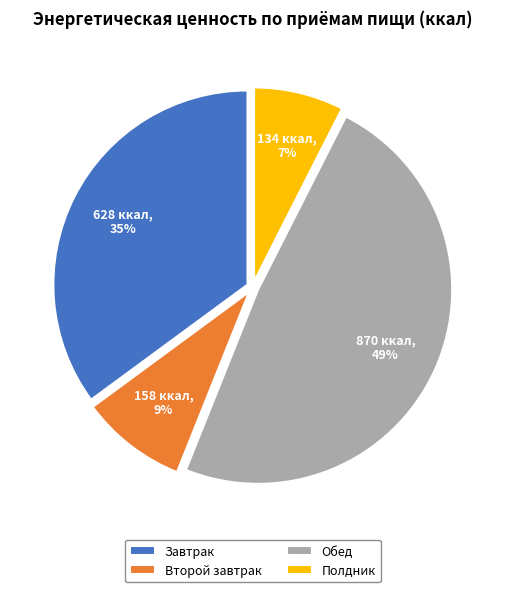

Approximately how many times larger is the value at Завтрак compared to Обед?

0.7